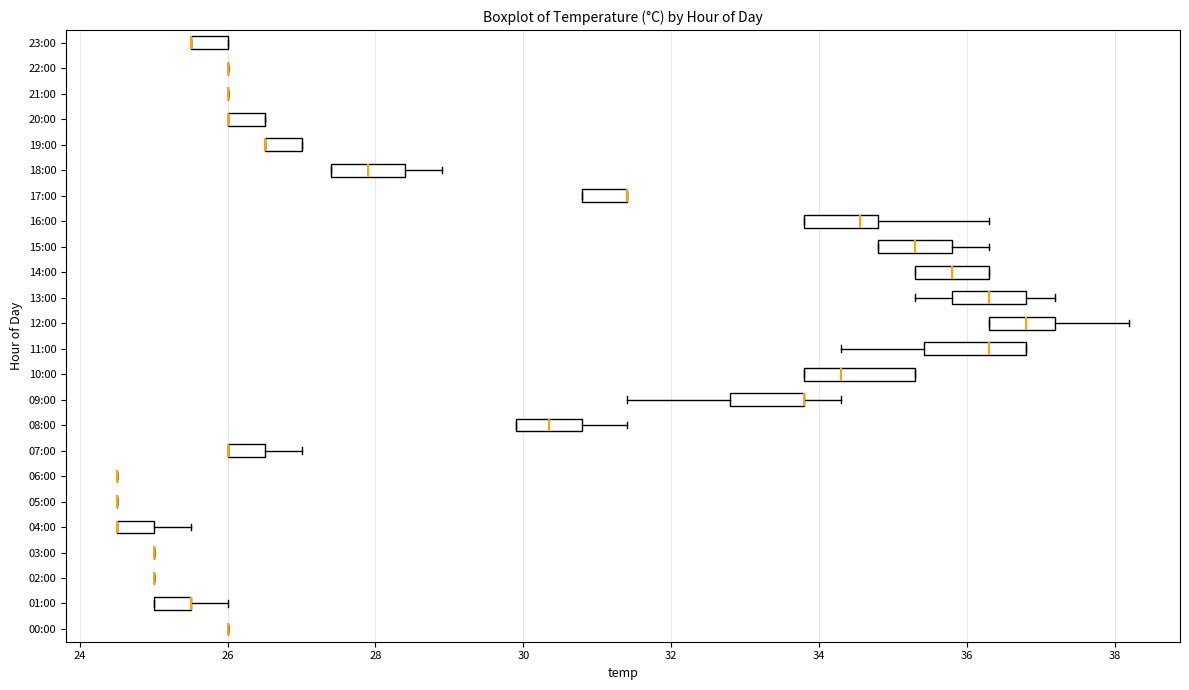

Reading bottom to top, read every box against the x-axis: the position of its median line, the range the box covers, and the ends of its whiskers. The values are not printed on the chart, so give them approximately, as read against the axis.

00:00: box collapsed to a line at 26.0, whiskers 26.0 to 26.0
01:00: median 25.6 (drawn on the box's right edge), box 25.0 to 25.6, whiskers 25.0 to 26.0
02:00: box collapsed to a line at 25.0, whiskers 25.0 to 25.0
03:00: box collapsed to a line at 25.0, whiskers 25.0 to 25.0
04:00: median 24.6 (drawn on the box's left edge), box 24.6 to 25.0, whiskers 24.6 to 25.6
05:00: box collapsed to a line at 24.6, whiskers 24.6 to 24.6
06:00: box collapsed to a line at 24.6, whiskers 24.6 to 24.6
07:00: median 26.0 (drawn on the box's left edge), box 26.0 to 26.6, whiskers 26.0 to 27.0
08:00: median 30.4, box 30.0 to 30.8, whiskers 30.0 to 31.4
09:00: median 33.8 (drawn on the box's right edge), box 32.8 to 33.8, whiskers 31.4 to 34.4
10:00: median 34.4, box 33.8 to 35.4, whiskers 33.8 to 35.4
11:00: median 36.4, box 35.4 to 36.8, whiskers 34.4 to 36.8
12:00: median 36.8, box 36.4 to 37.2, whiskers 36.4 to 38.2
13:00: median 36.4, box 35.8 to 36.8, whiskers 35.4 to 37.2
14:00: median 35.8, box 35.4 to 36.4, whiskers 35.4 to 36.4
15:00: median 35.4, box 34.8 to 35.8, whiskers 34.8 to 36.4
16:00: median 34.6, box 33.8 to 34.8, whiskers 33.8 to 36.4
17:00: median 31.4 (drawn on the box's right edge), box 30.8 to 31.4, whiskers 30.8 to 31.4
18:00: median 28.0, box 27.4 to 28.4, whiskers 27.4 to 29.0
19:00: median 26.6 (drawn on the box's left edge), box 26.6 to 27.0, whiskers 26.6 to 27.0
20:00: median 26.0 (drawn on the box's left edge), box 26.0 to 26.6, whiskers 26.0 to 26.6
21:00: box collapsed to a line at 26.0, whiskers 26.0 to 26.0
22:00: box collapsed to a line at 26.0, whiskers 26.0 to 26.0
23:00: median 25.6 (drawn on the box's left edge), box 25.6 to 26.0, whiskers 25.6 to 26.0